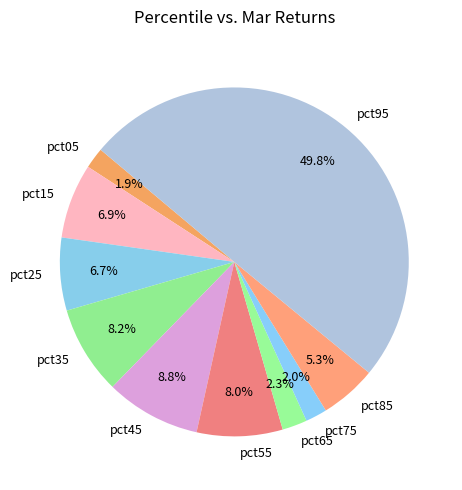

Does pct25 account for over 50% of the chart?

No